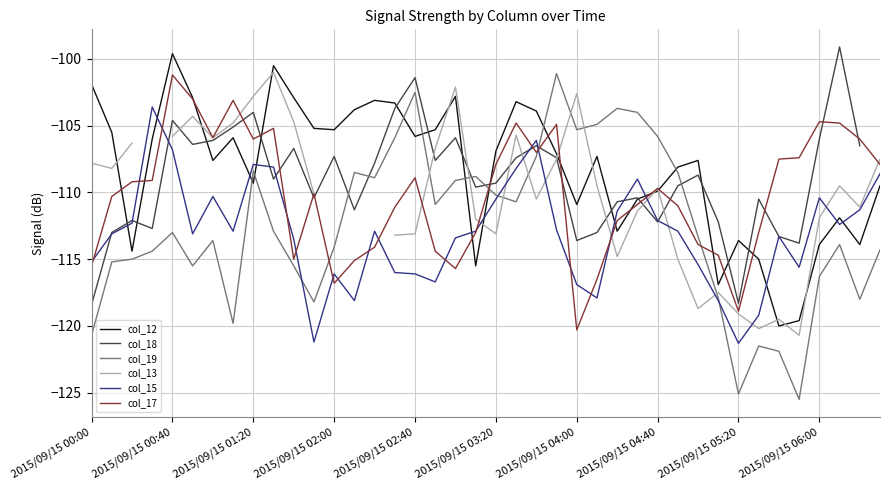

What is the difference between the maximum and minimum values in the col_17 series?

19.1